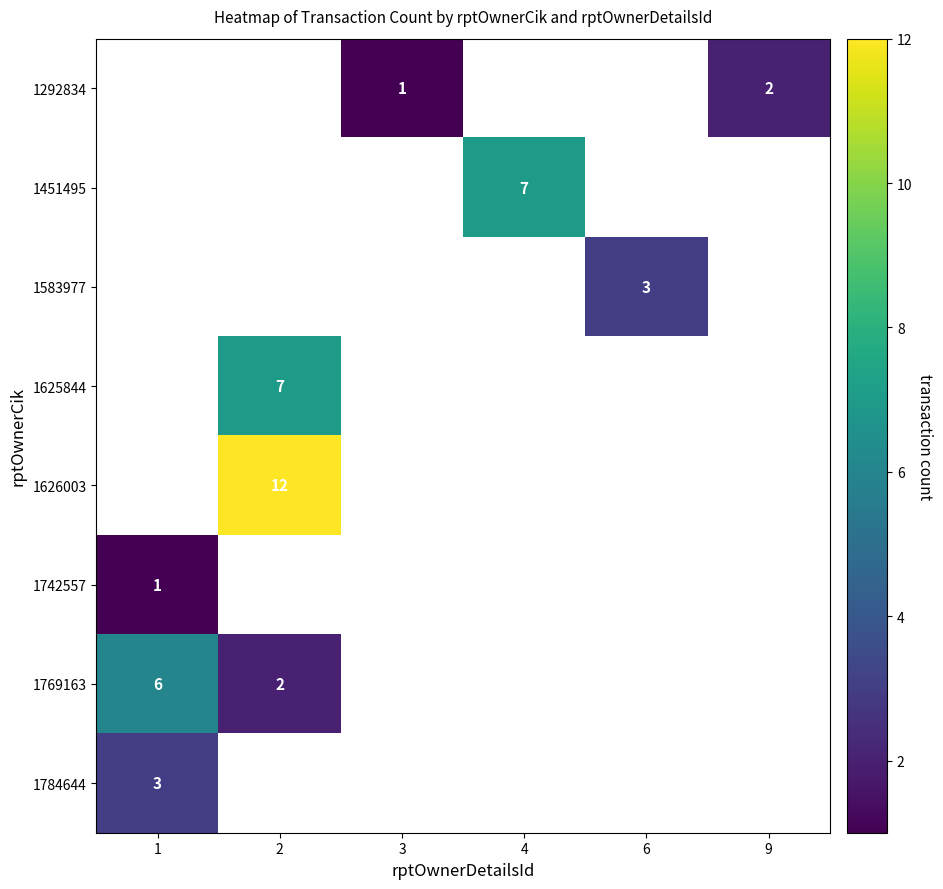

Is it true that 1625844 equals 5 at 2?

False